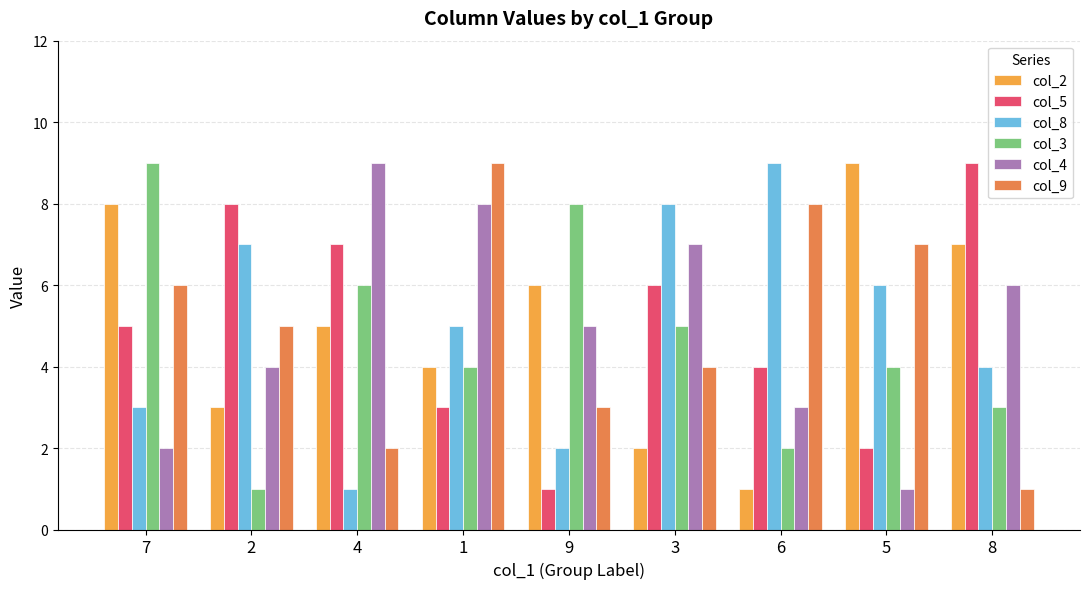

At which label is col_8 closest to 5?

1